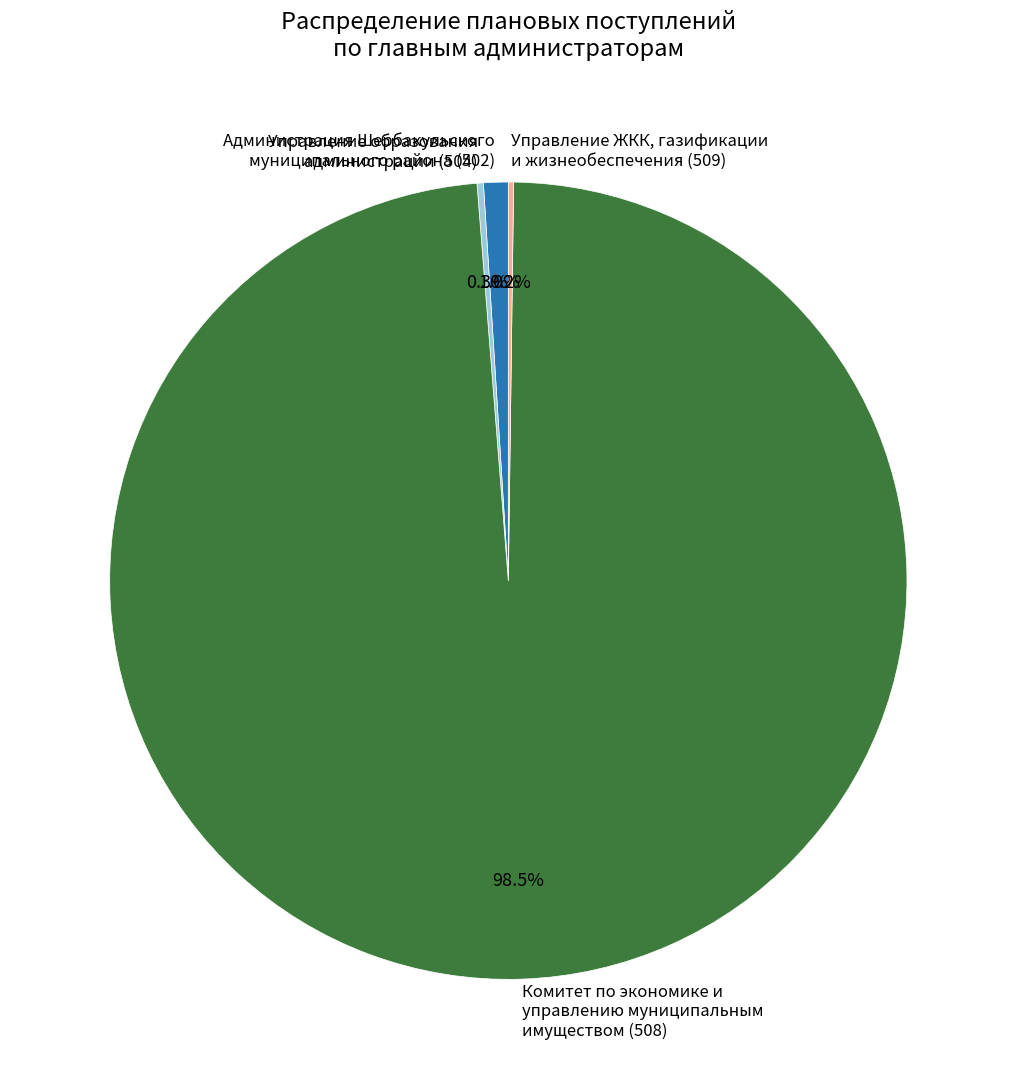

What is the largest slice in the pie chart?

Комитет по экономике и управлению муниципальным имуществом (508)